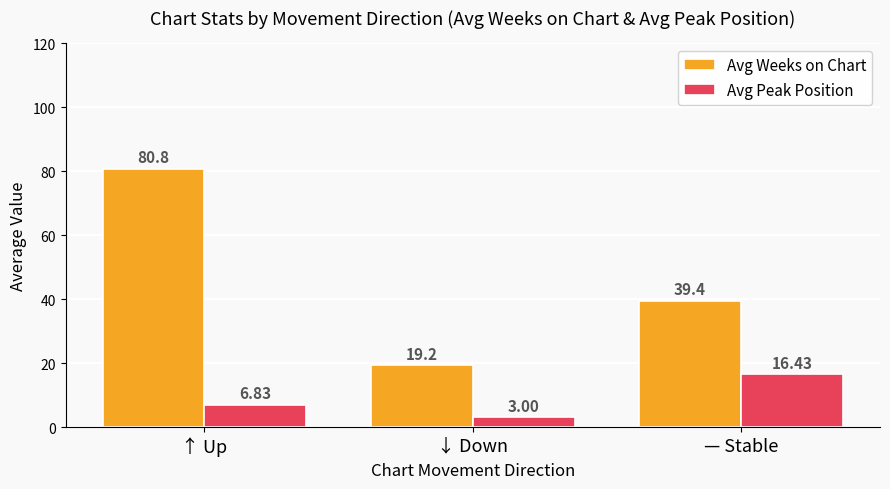

Is the value of Avg Weeks on Chart at ↓ Down greater than the value of Avg Peak Position at ↓ Down?

Yes